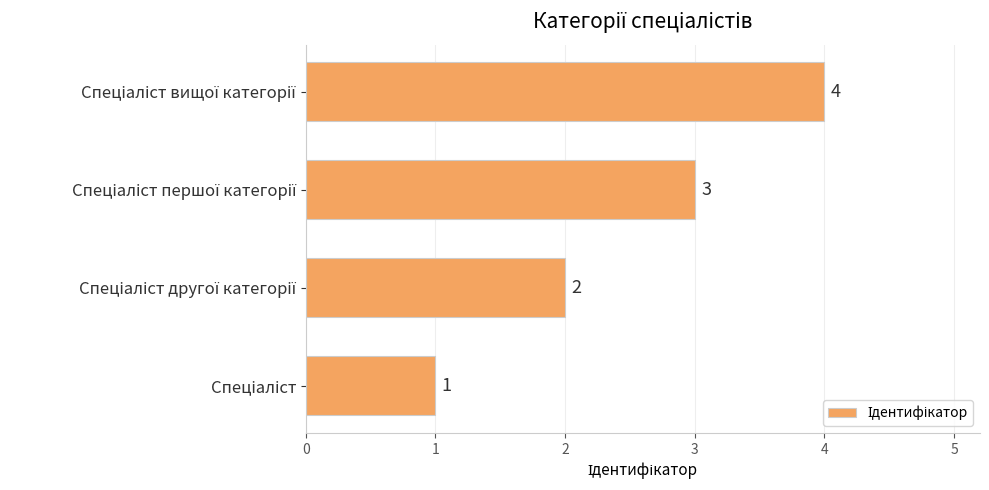

What is the maximum value shown in the chart?

4